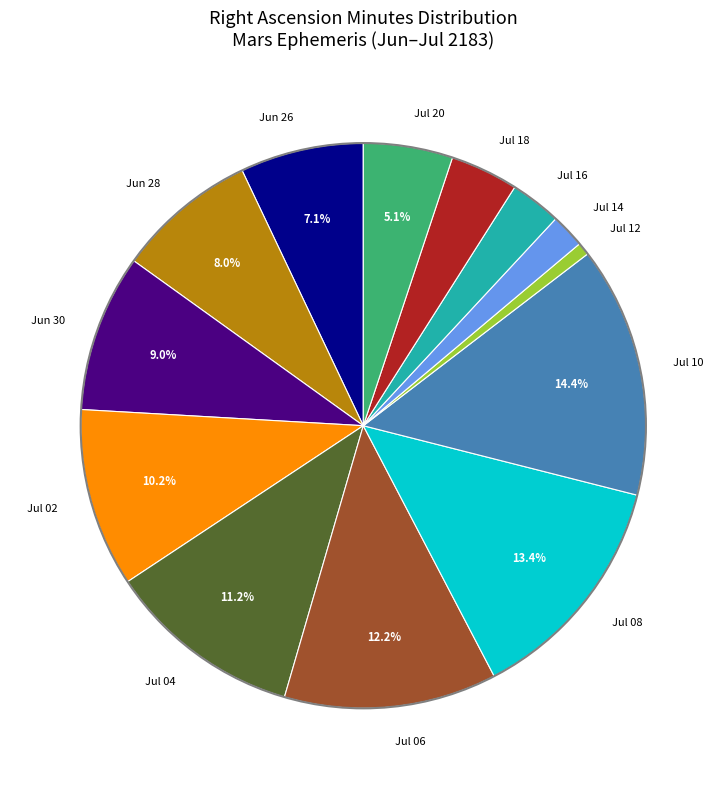

How many segments does this pie chart have?

13